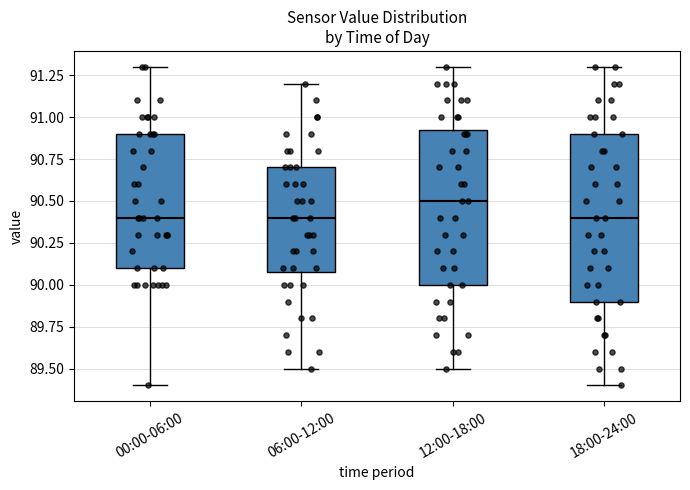

Where is the upper edge of the box for 18:00-24:00 on the y-axis? The values are not printed on the chart, so give them approximately, as read against the axis.

90.90